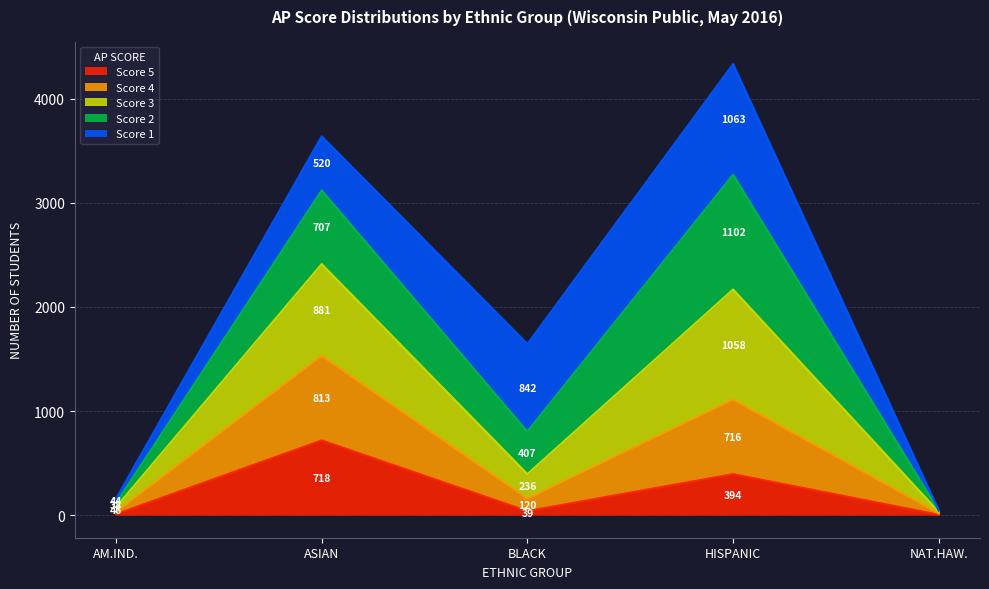

What is the total value across all series at HISPANIC?

4333